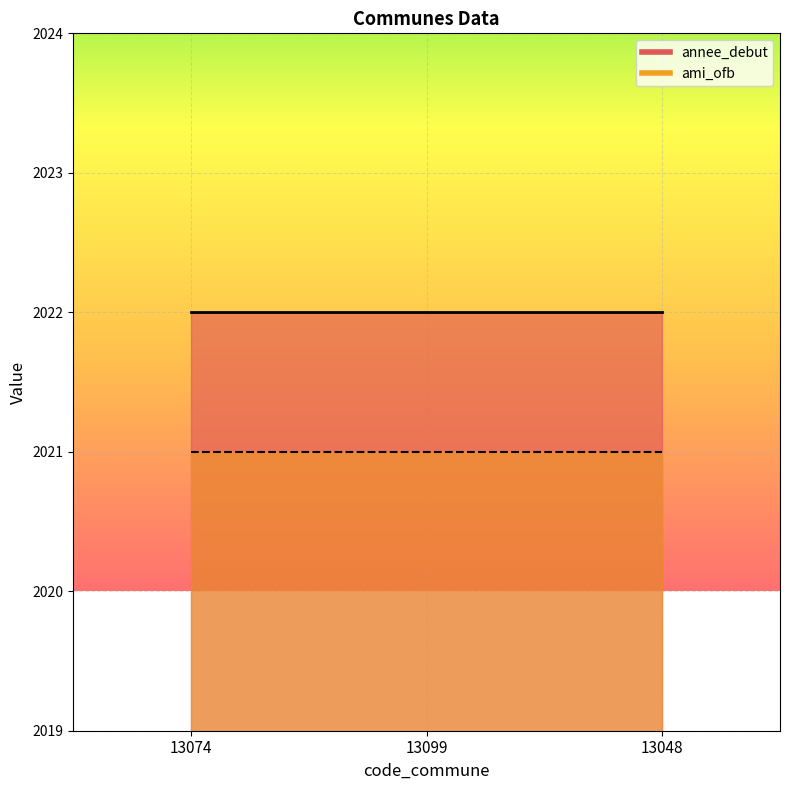

What is the label of the 1st point from the left?

13074